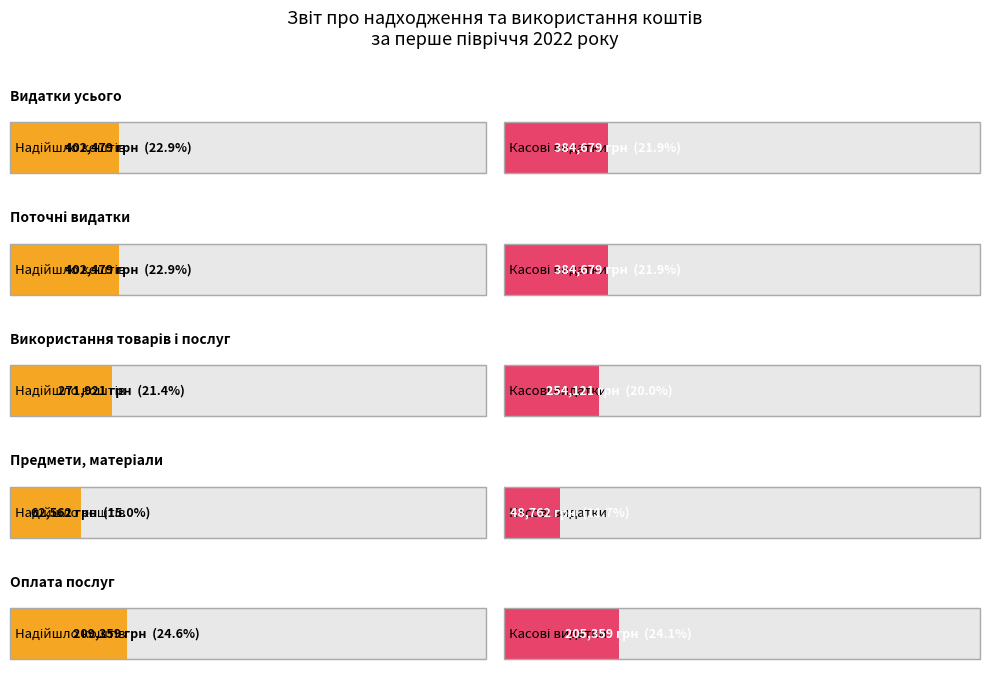

What is the difference between the maximum and second lowest values in the Касові за звітний період series?

179320.3